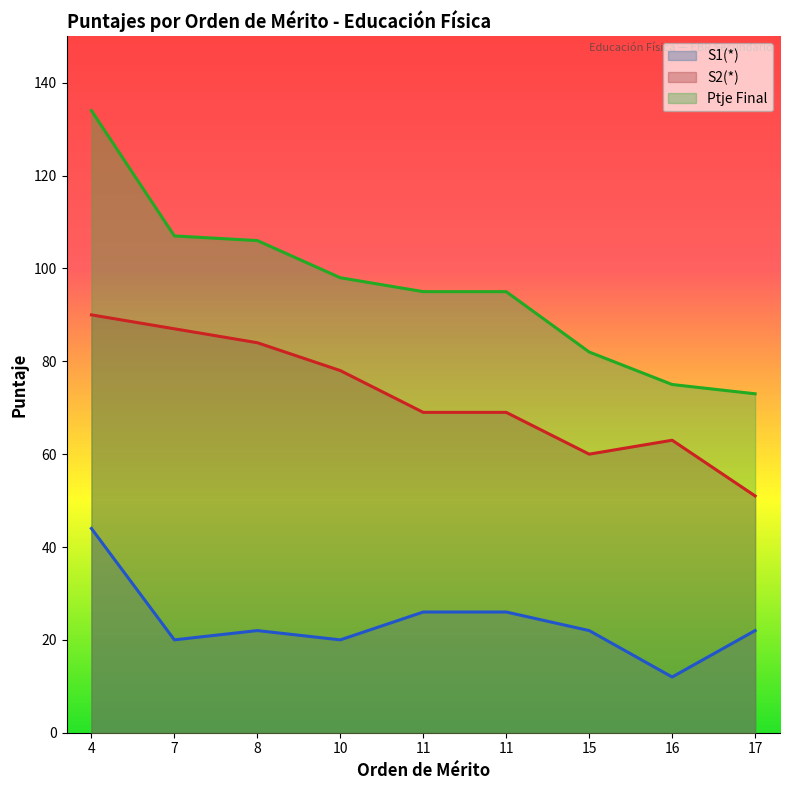

At which label does S2(*) first exceed 69?

4